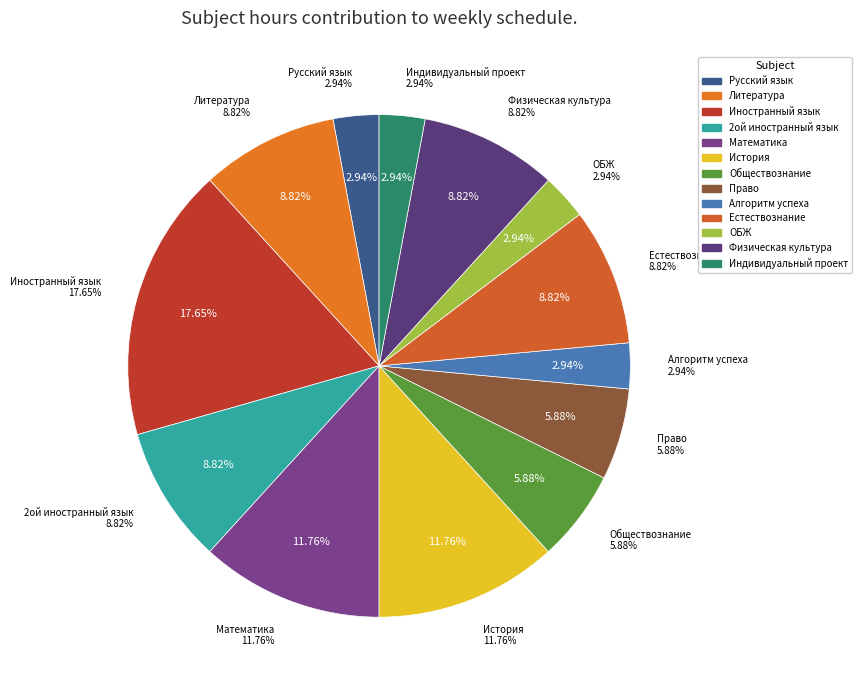

Is there any slice that represents more than half of the pie?

No